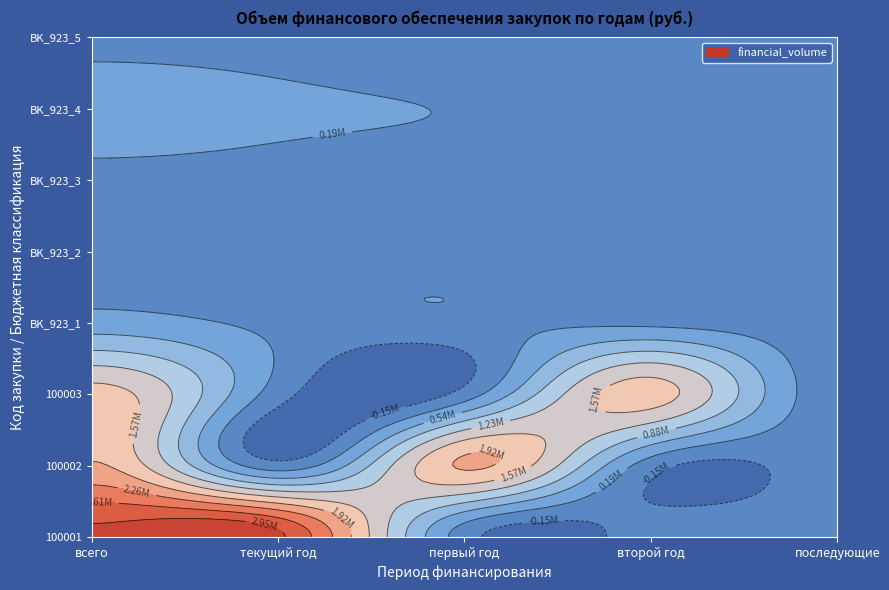

What is the difference between the maximum and minimum values in the BK_923_4 series?

520500.0